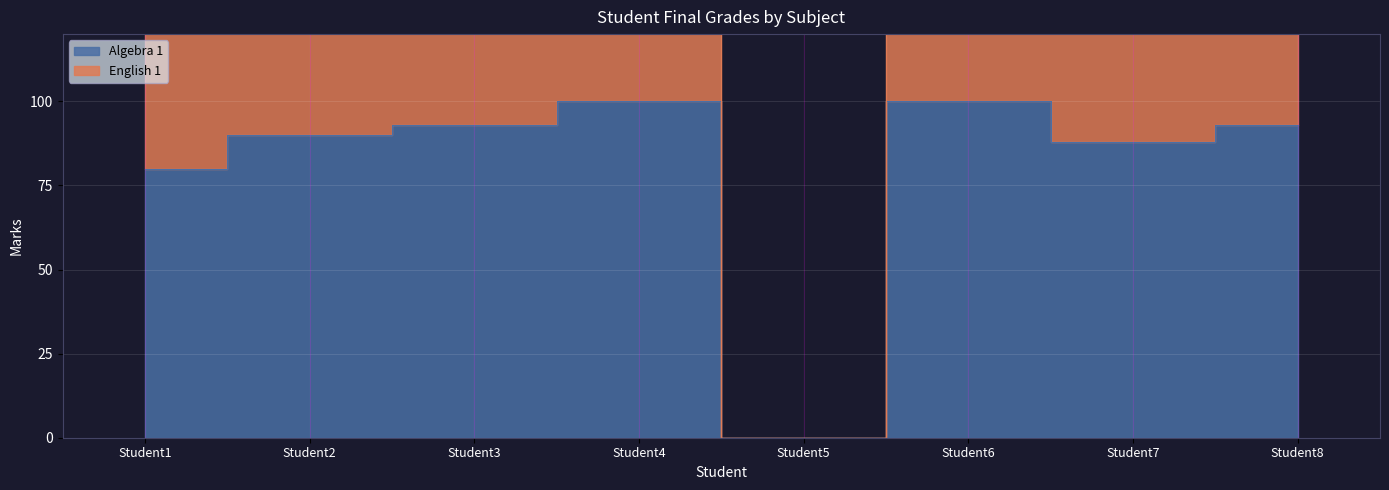

At which category is the sum across all series the highest?

Student4